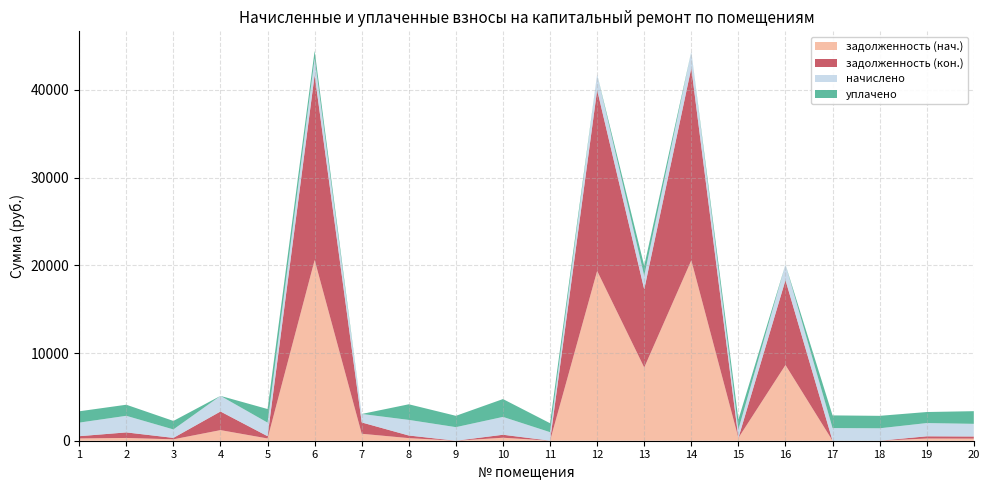

Reading left to right, transcribe all the data shown in this chart.

задолженность (нач.): 258.1	315.4	161.1	1208.8	258.1	20606.5	792.1	296.8	0.0	341.0	8.2	19361.7	8350.0	20571.9	322.2	8634.9	0.0	0.0	251.8	240.6
задолженность (кон.): 258.1	633.2	161.1	2122.9	258.1	21101.1	1291.7	296.8	0.0	339.2	0.0	20631.7	8908.3	21921.2	0.0	9676.2	0.0	0.0	251.8	241.0
начислено: 1548.7	1892.1	966.7	1780.8	1548.7	1895.3	966.7	1780.8	1548.7	2035.2	966.7	1780.8	1548.7	1892.1	966.7	1780.8	1443.7	1418.3	1510.5	1443.7
уплачено: 1290.5	1263.4	966.7	0.0	1548.7	853.3	0.0	1780.8	1290.5	2034.9	1020.0	0.0	1132.8	0.0	1127.8	0.0	1443.7	1418.3	1258.8	1443.7